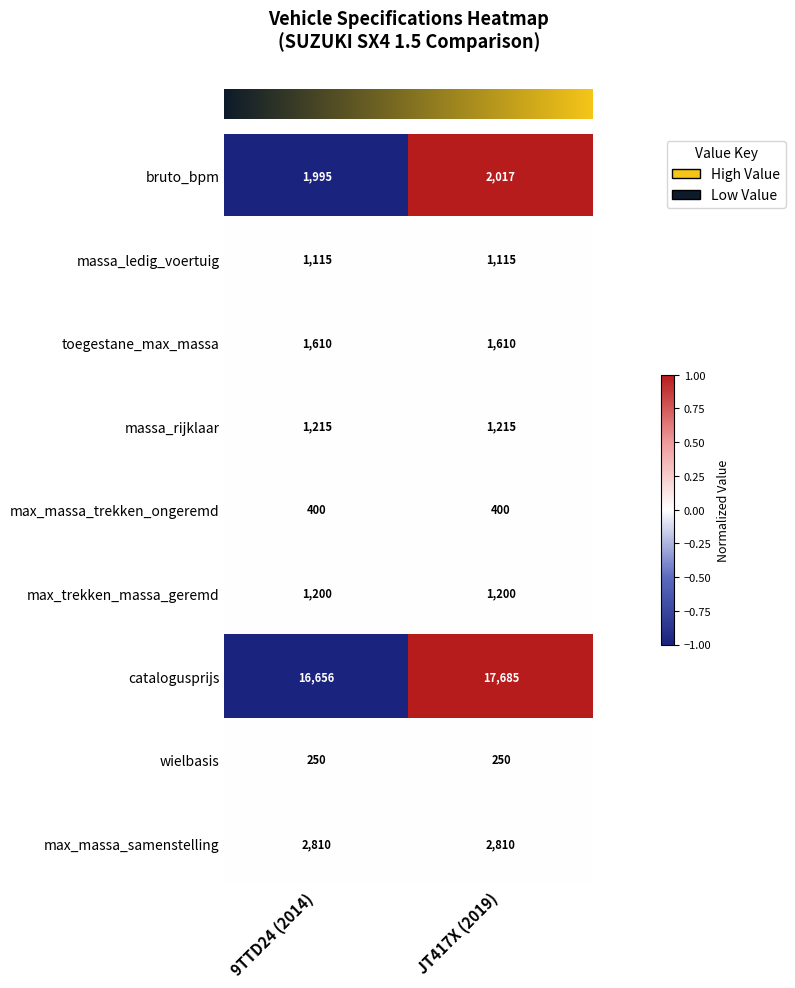

Which series has the largest range (max minus min)?

catalogusprijs